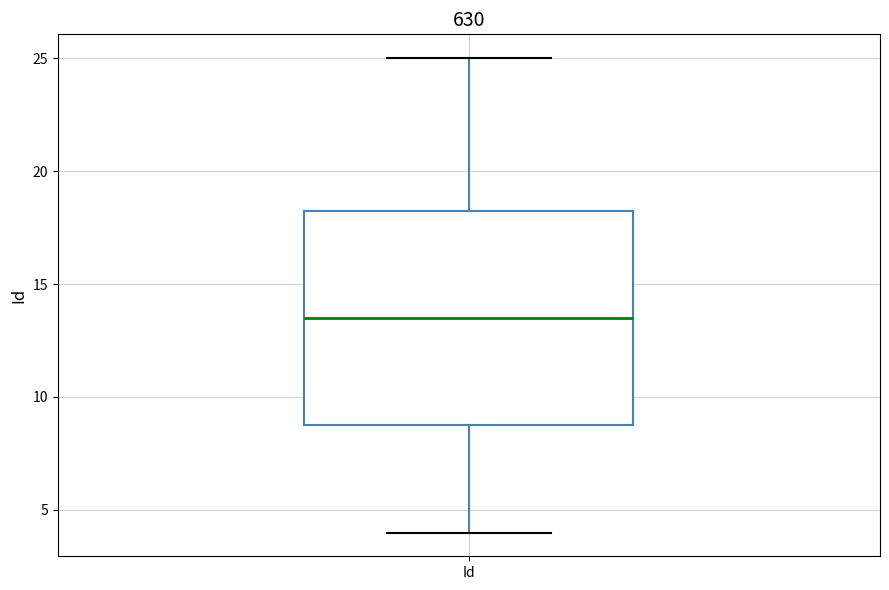

Read this box plot against the y-axis: the position of the median line, the range covered by the box, and the ends of both whiskers. The values are not printed on the chart, so give them approximately, as read against the axis.

median 13.5, box 9.0 to 18.5, whiskers 4.0 to 25.0